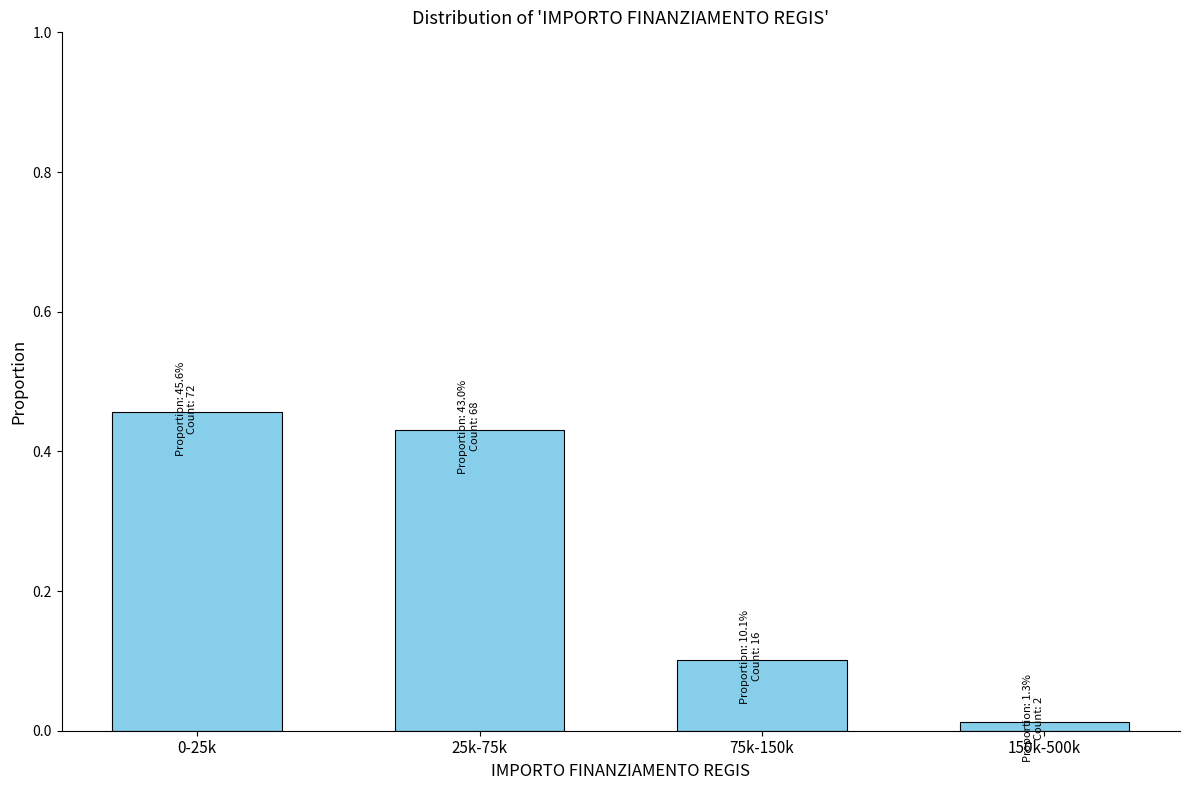

What is the sum of the values at 0-25k and 75k-150k?

0.6